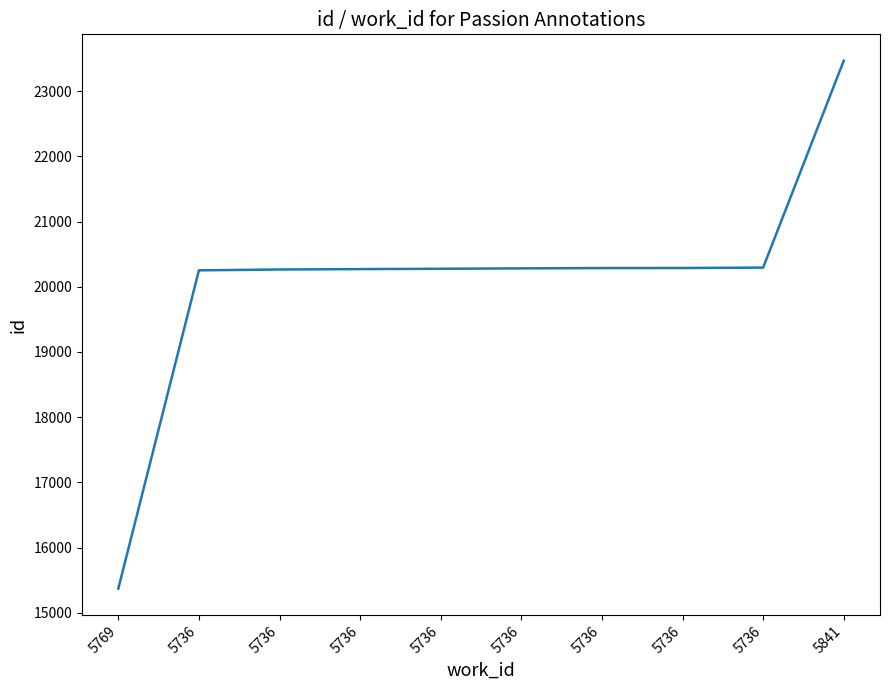

Does the chart display data point markers on the line(s)?

No